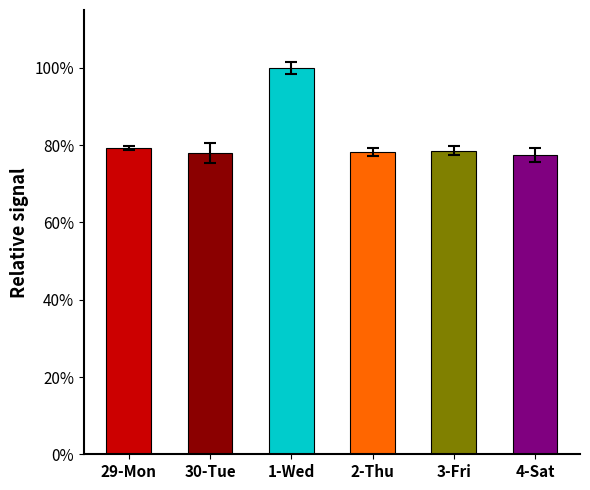

The chart shows a value of 0.8 at 3-Fri. True or false?

True